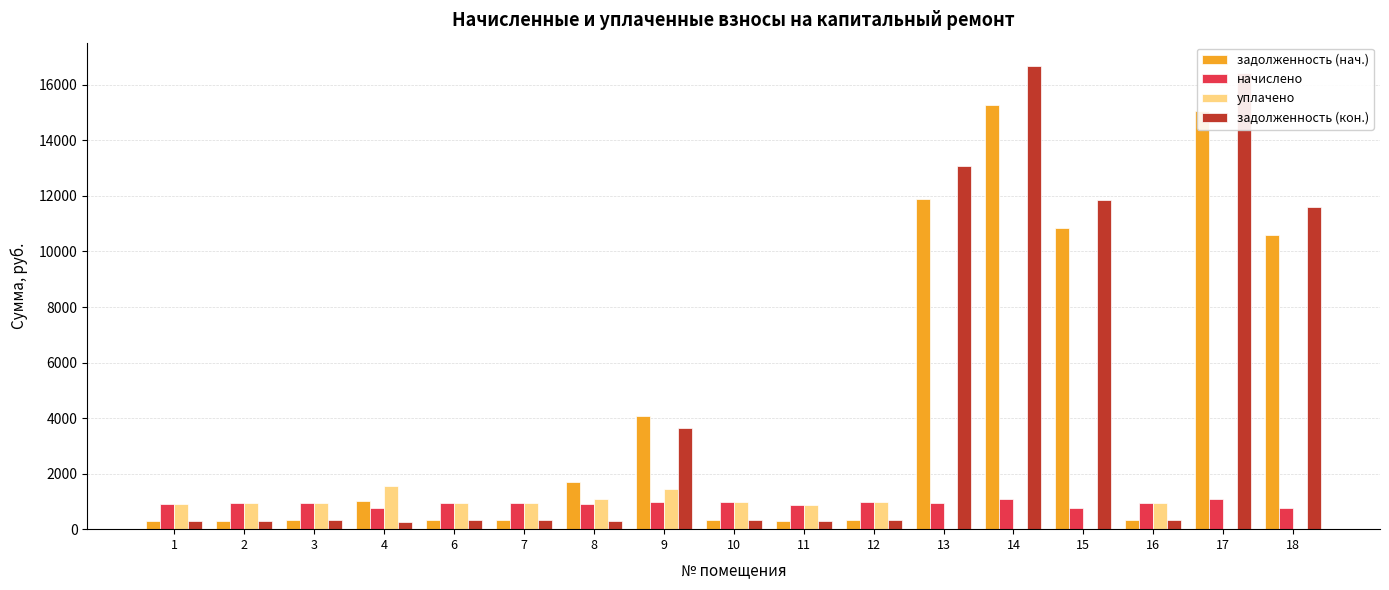

Which series has the widest spread of values?

задолженность (кон.)